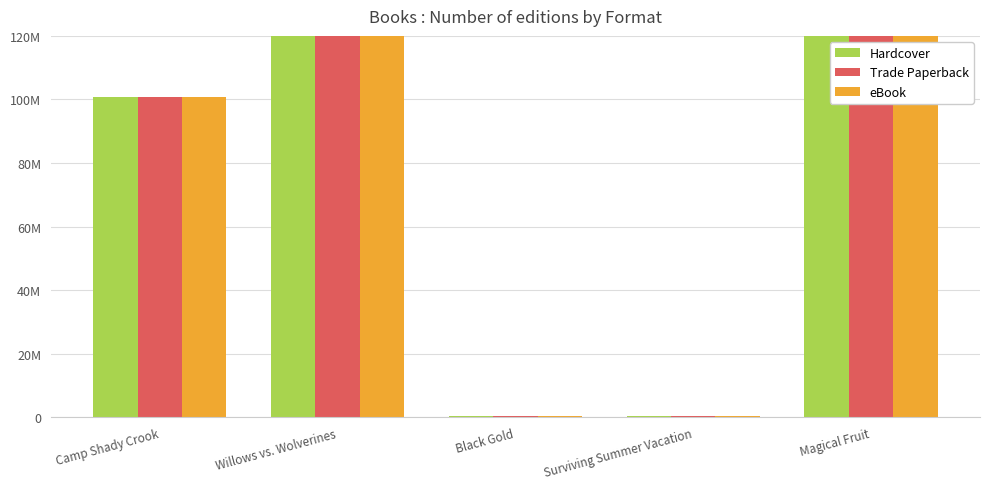

Is it true that eBook equals 411016254 at Magical Fruit?

True